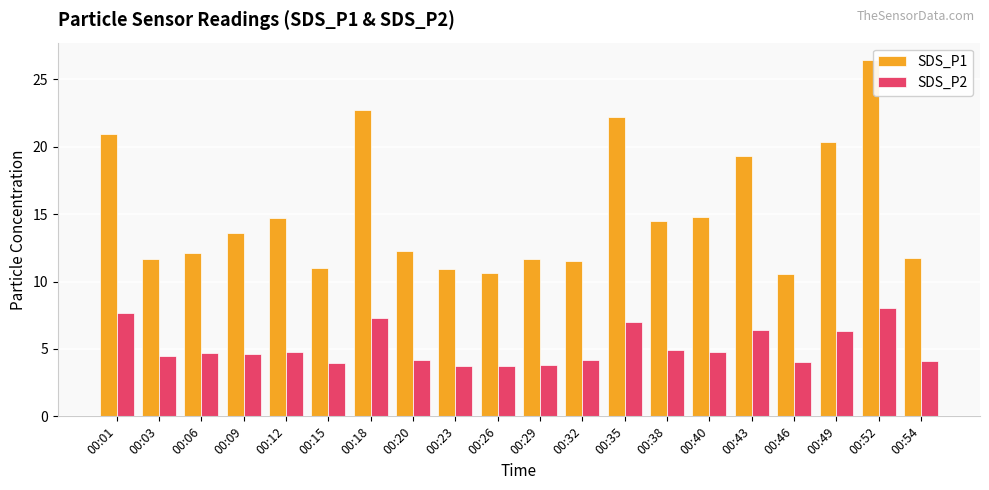

Which series has the largest range (max minus min)?

SDS_P1